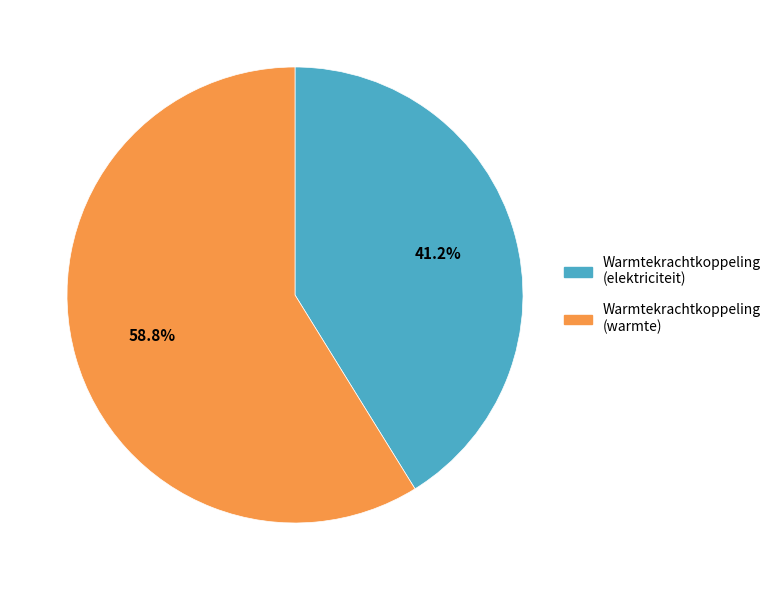

Is there any slice that represents more than half of the pie?

Yes